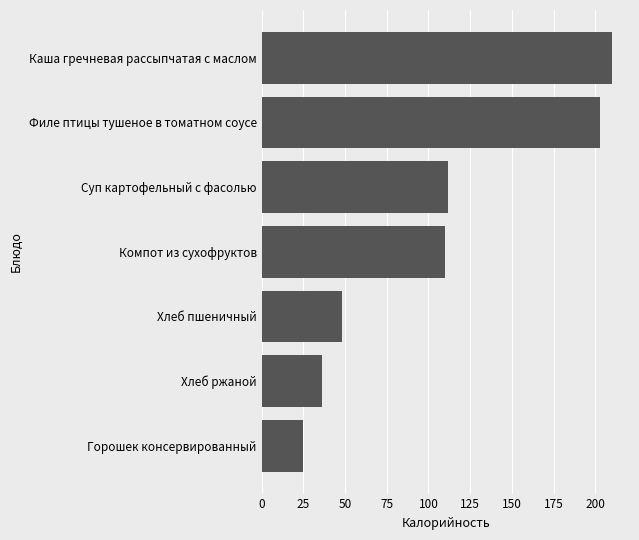

The value at Компот из сухофруктов is 39.1. True or false?

False